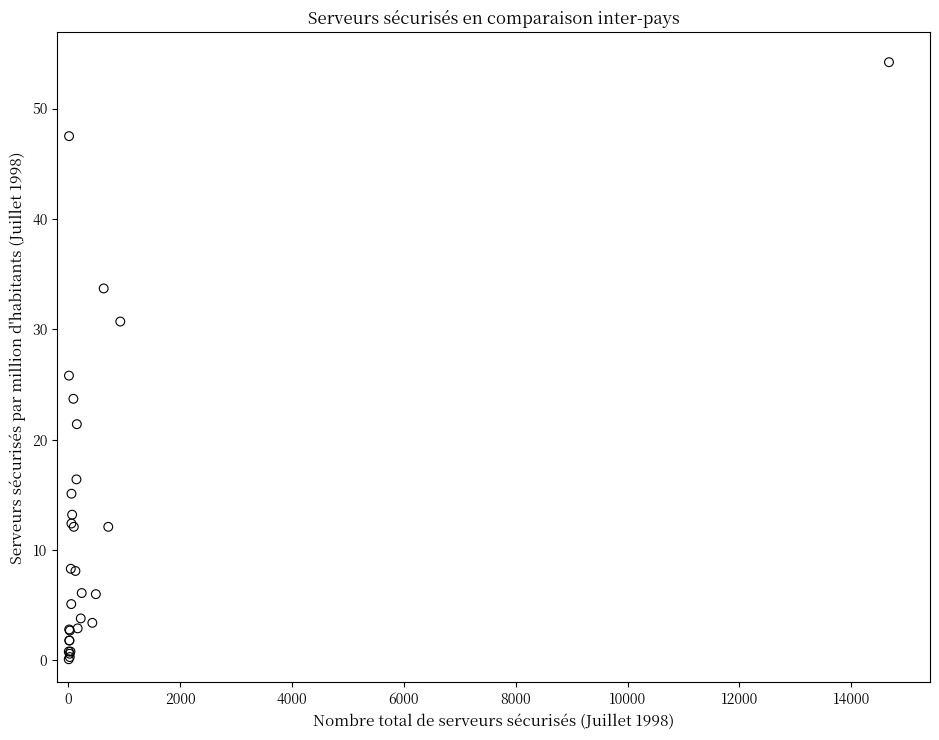

What Y value in the scatter plot is closest to 27?

25.8